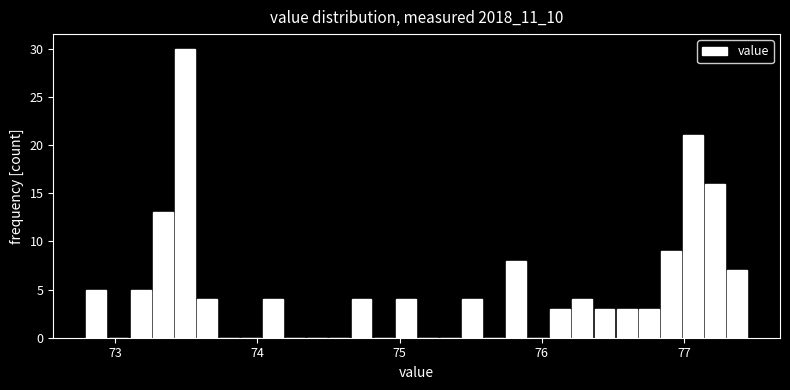

Around what value on the x-axis is the tallest bar? Give the approximate position of its centre, as read against the axis.

73.5